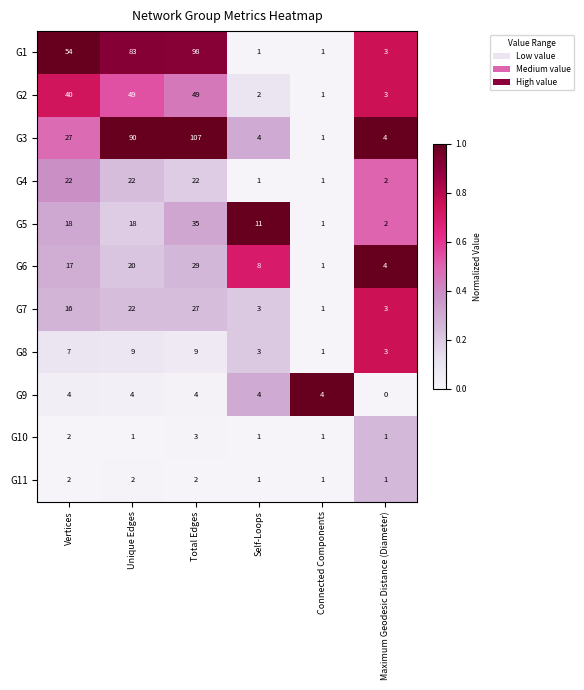

Read the G5 value at Total Edges, to the nearest 10.

40